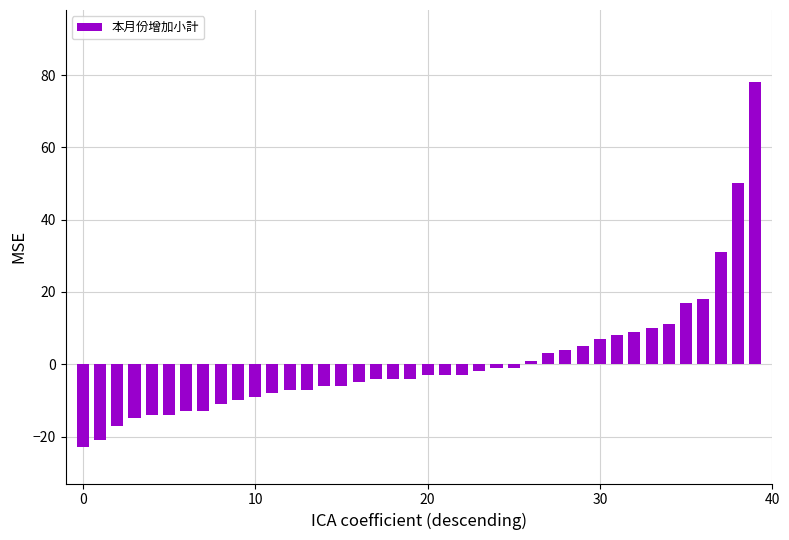

What is the minimum value shown in the chart?

-23